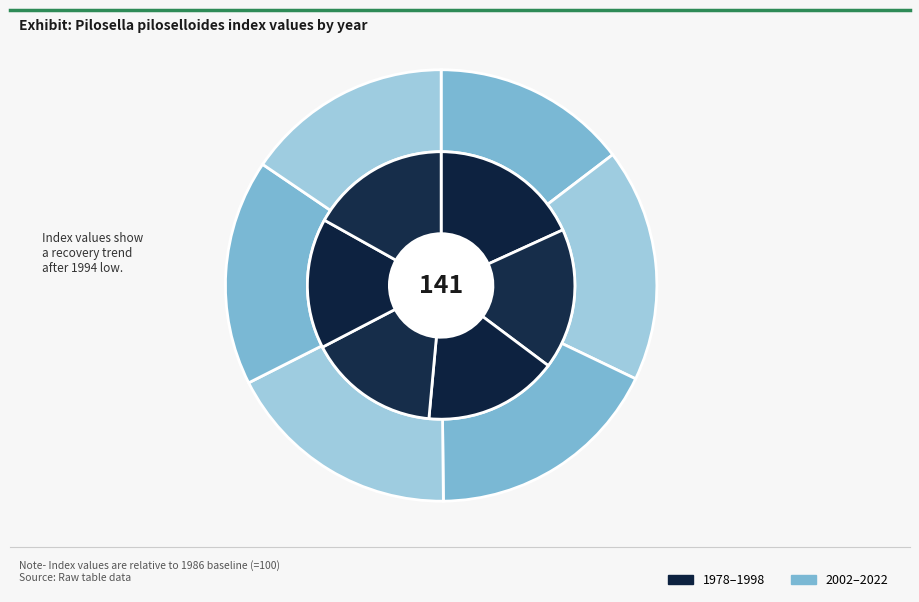

To the nearest percent, what is the combined percentage of 1978 and 1986?

14%